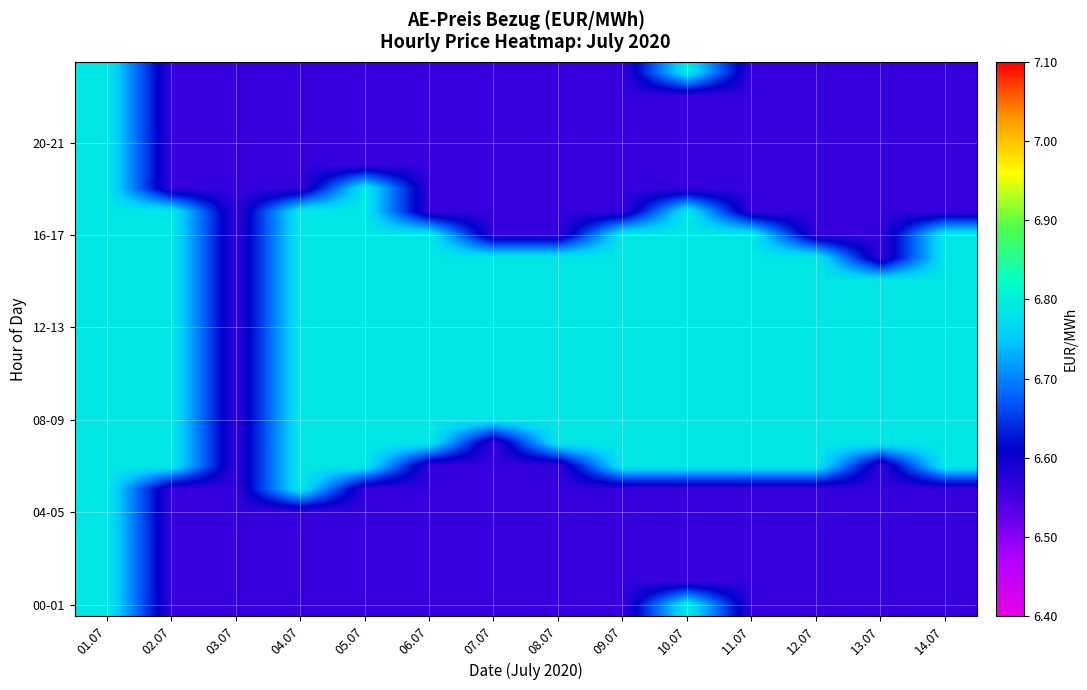

Count the number of data series in this chart.

24